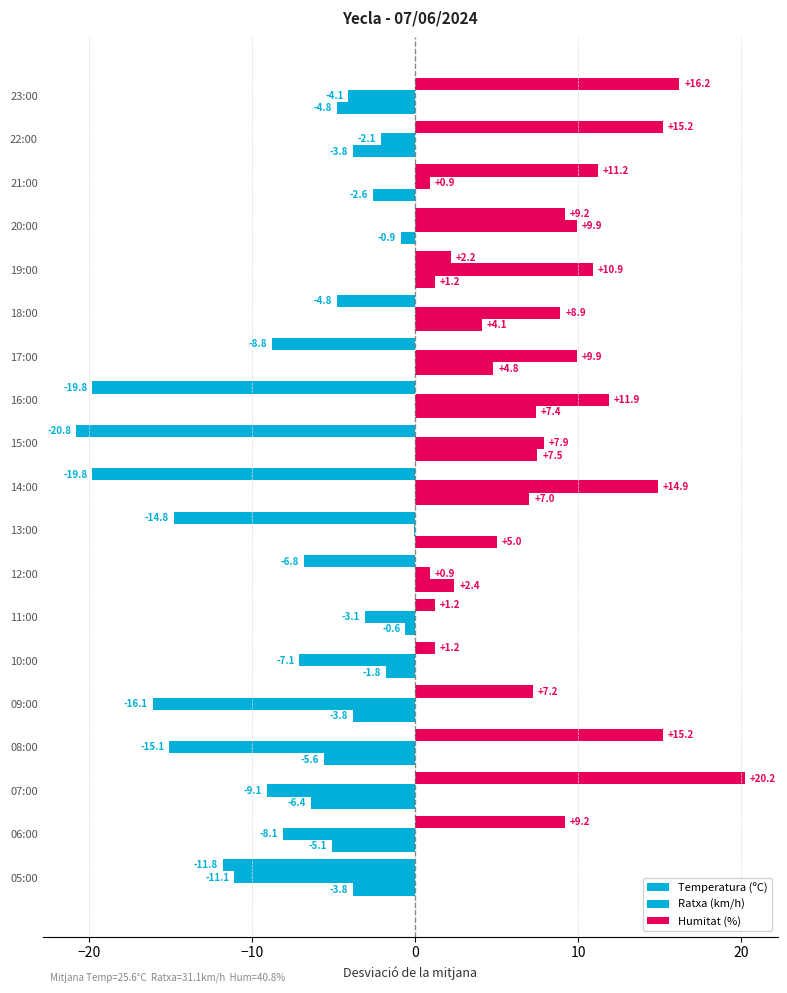

What is the value of the Ratxa (km/h) bar at the 12th from the left?

0.9